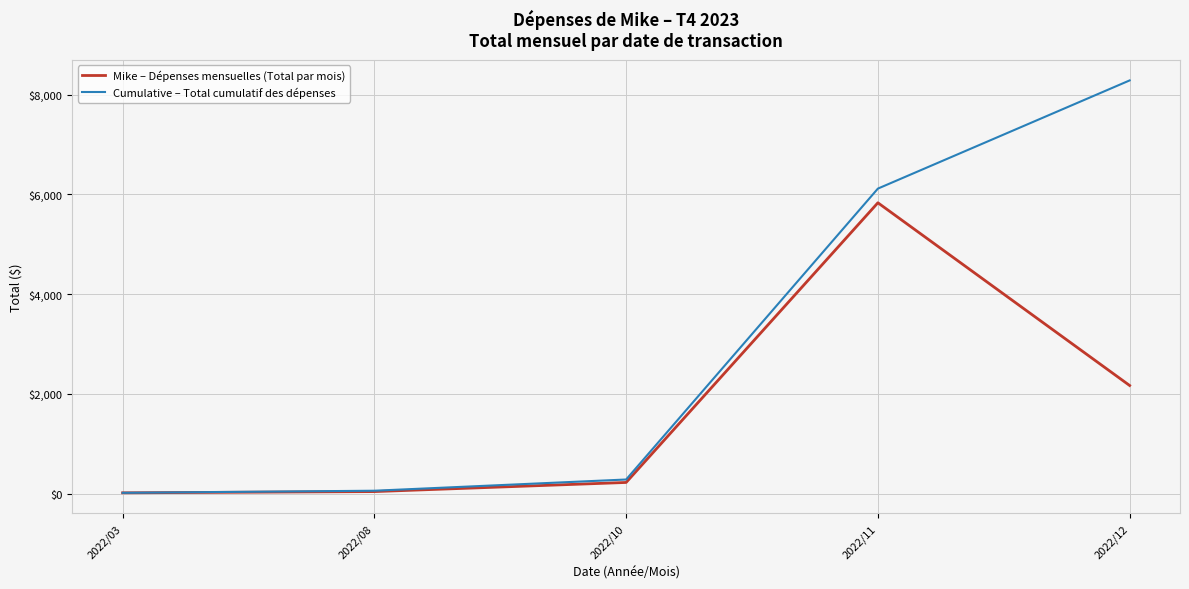

Rank the series by their average value, from lowest to highest.

Mike – Dépenses mensuelles (Total par mois), Cumulative – Total cumulatif des dépenses